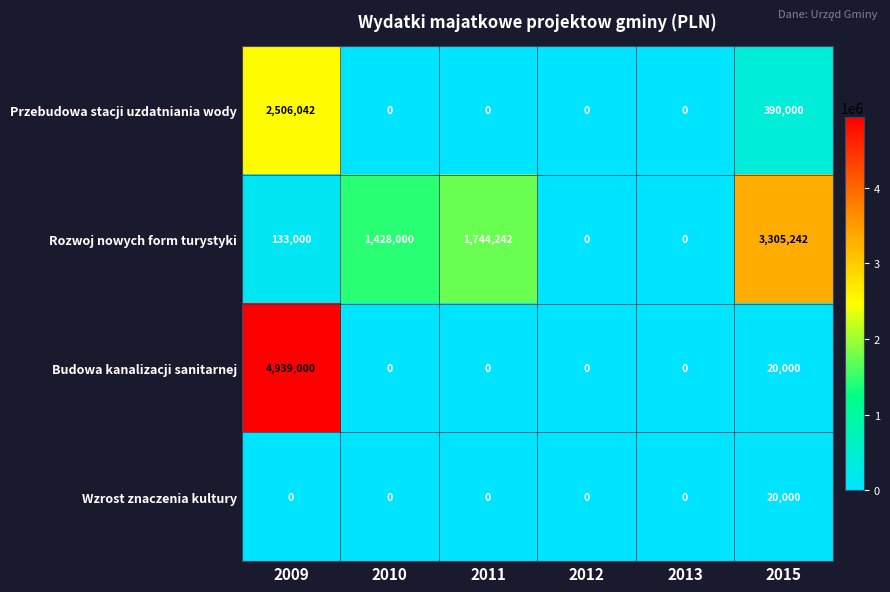

How many positive values does the Wzrost znaczenia kultury series have?

1